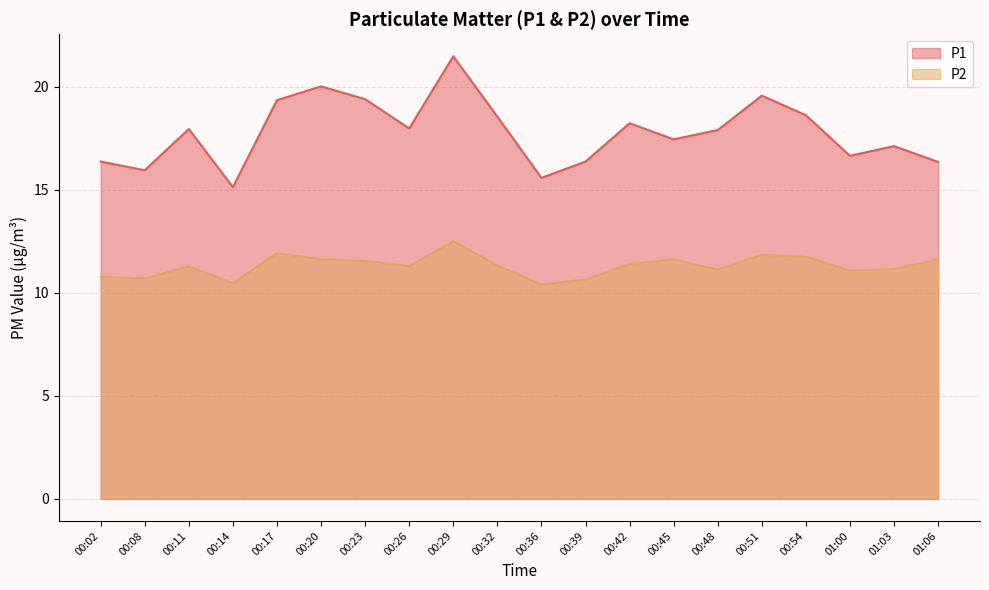

Is the value of P2 at 00:23 greater than the value of P1 at 00:02?

No